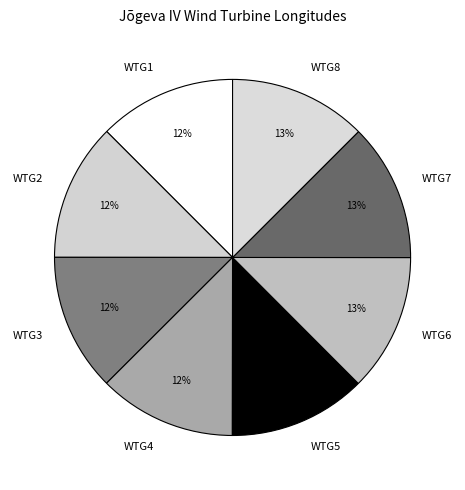

To the nearest percent, what percentage of the pie is WTG8?

13%